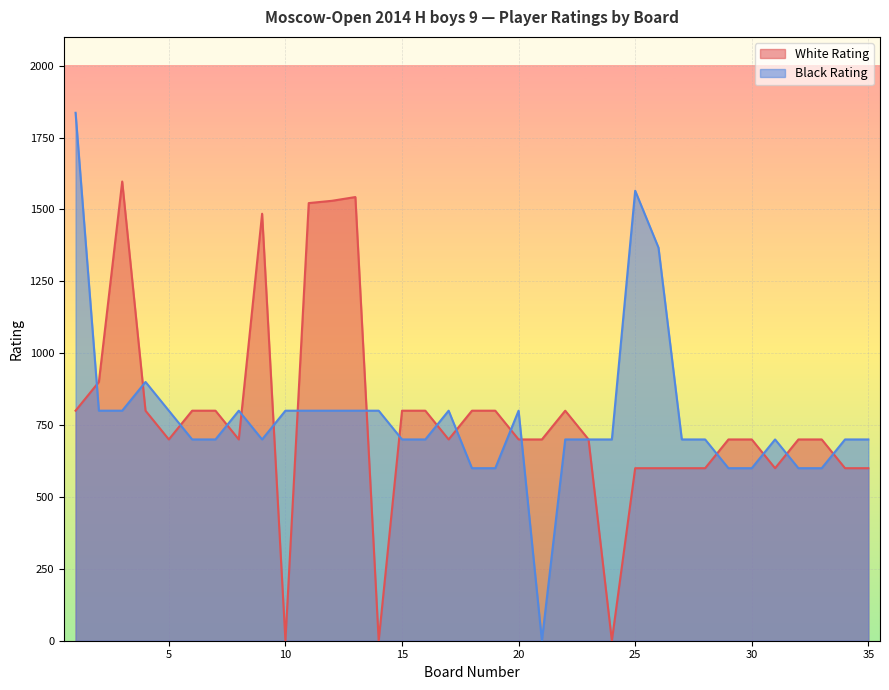

What is the average value of the Black Rating series?

776